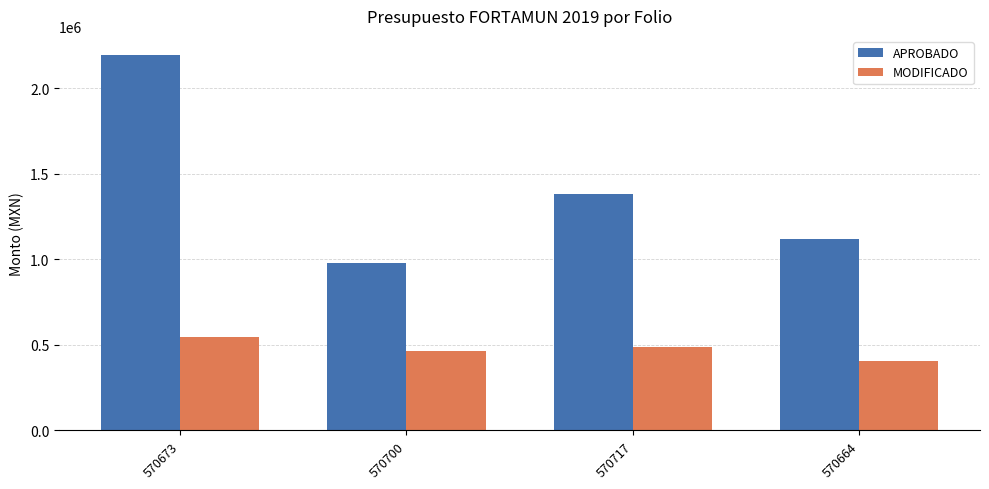

What position from the right is 570673?

4